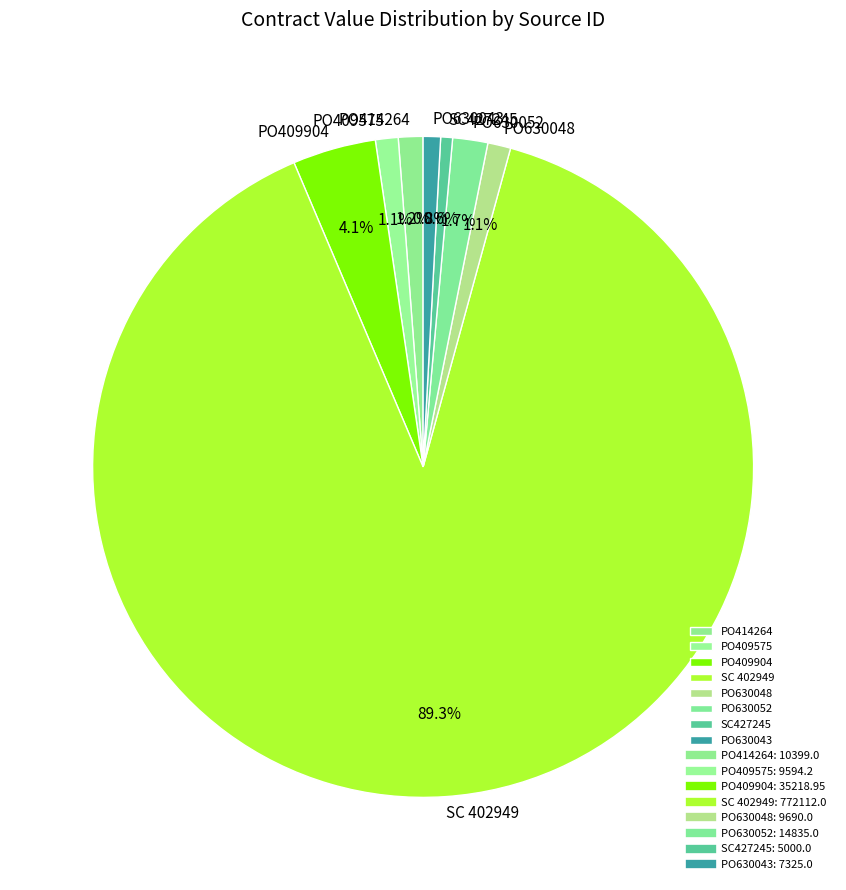

What is the ratio of the value at PO630052 to the value at PO409575?

1.5